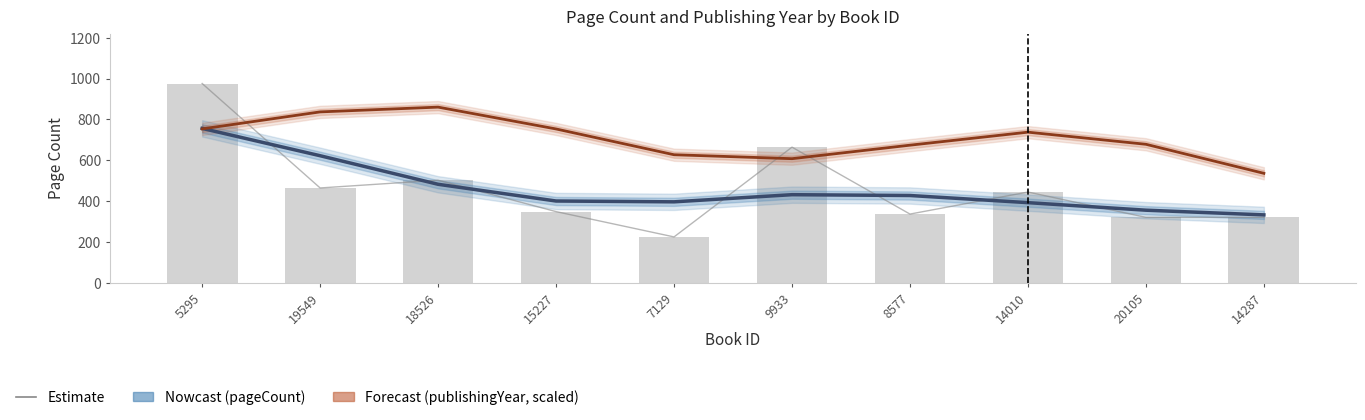

Which series has the widest spread of values?

Estimate